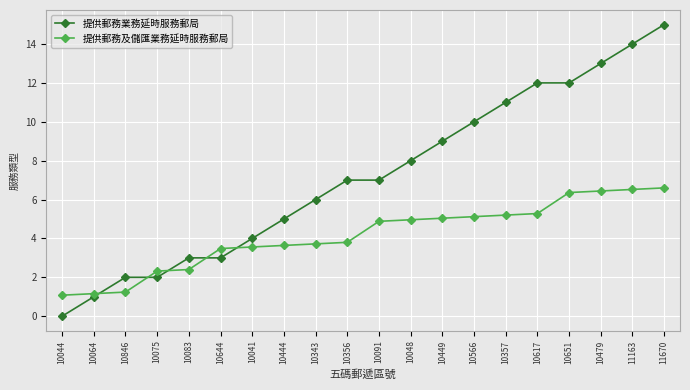

Reading left to right, what are all the values shown in this chart?

提供郵務業務延時服務郵局: 10044=0.0	10064=1.0	10846=2.0	10075=2.0	10083=3.0	10644=3.0	10041=4.0	10444=5.0	10343=6.0	10356=7.0	10091=7.0	10048=8.0	10449=9.0	10566=10.0	10357=11.0	10617=12.0	10651=12.0	10479=13.0	11163=14.0	11670=15.0
提供郵務及儲匯業務延時服務郵局: 10044=1.1	10064=1.2	10846=1.2	10075=2.3	10083=2.4	10644=3.5	10041=3.6	10444=3.6	10343=3.7	10356=3.8	10091=4.9	10048=5.0	10449=5.0	10566=5.1	10357=5.2	10617=5.3	10651=6.4	10479=6.4	11163=6.5	11670=6.6